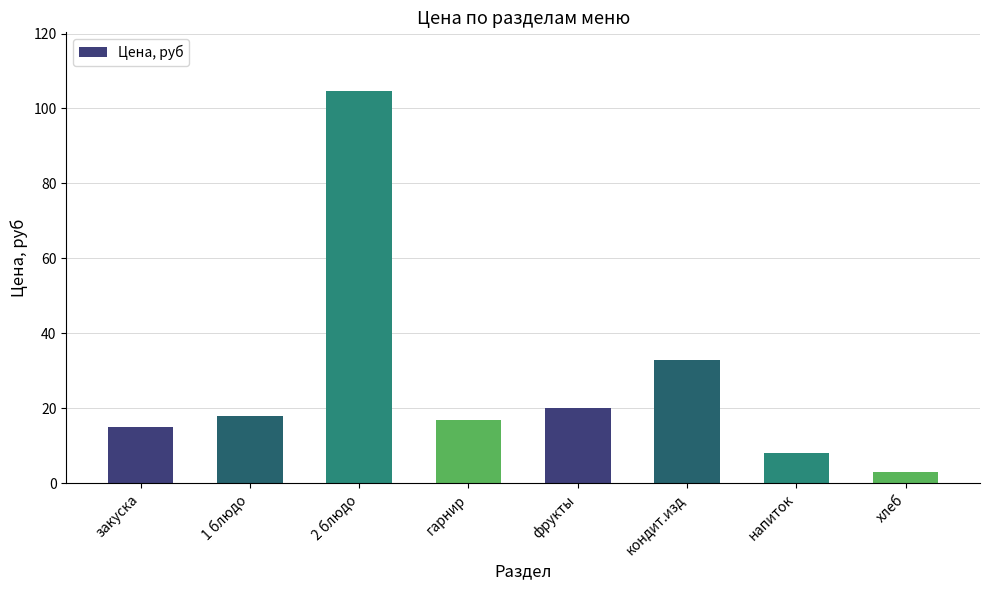

Reading left to right, transcribe all the data shown in this chart.

закуска=15.0	1 блюдо=18.0	2 блюдо=104.6	гарнир=17.0	фрукты=20.0	кондит.изд=33.0	напиток=8.0	хлеб=3.0